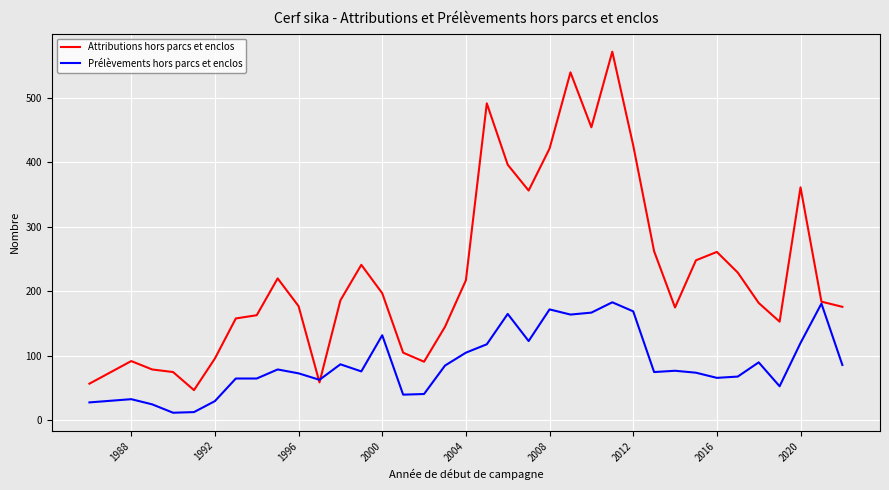

Rank the series by their maximum value, from lowest to highest.

Prélèvements hors parcs et enclos, Attributions hors parcs et enclos